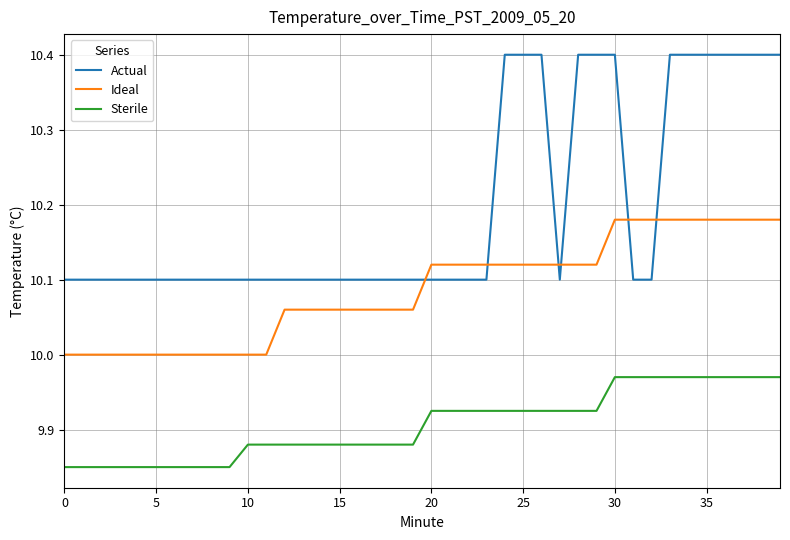

Which series has the largest total across all categories?

Actual